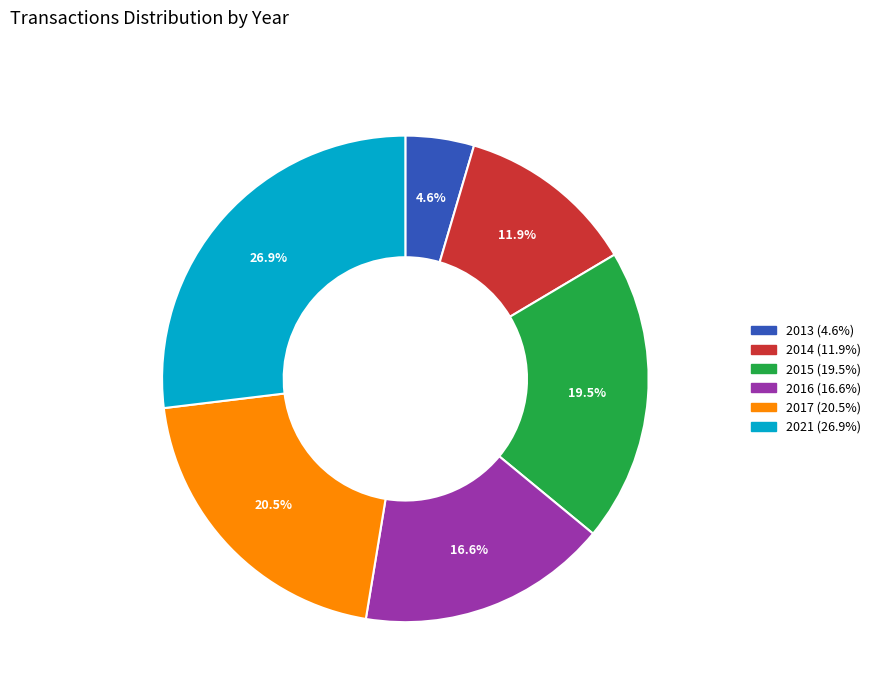

Which category has the smallest portion of the pie?

2013